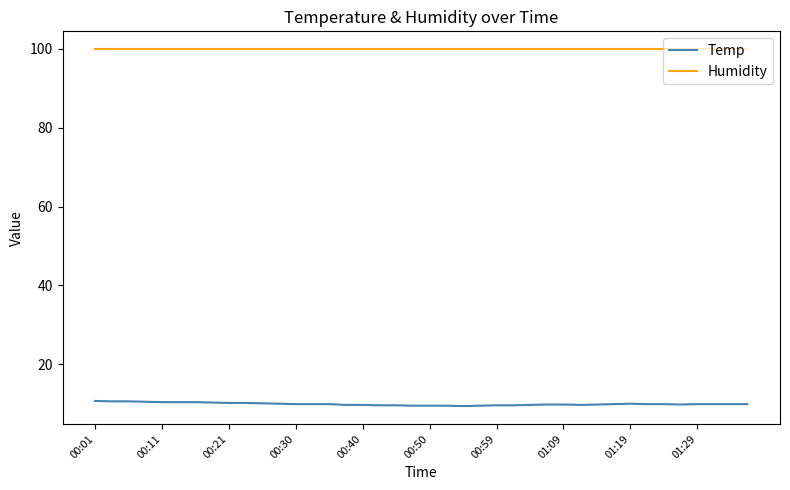

What are all the series names shown in the legend?

Temp, Humidity